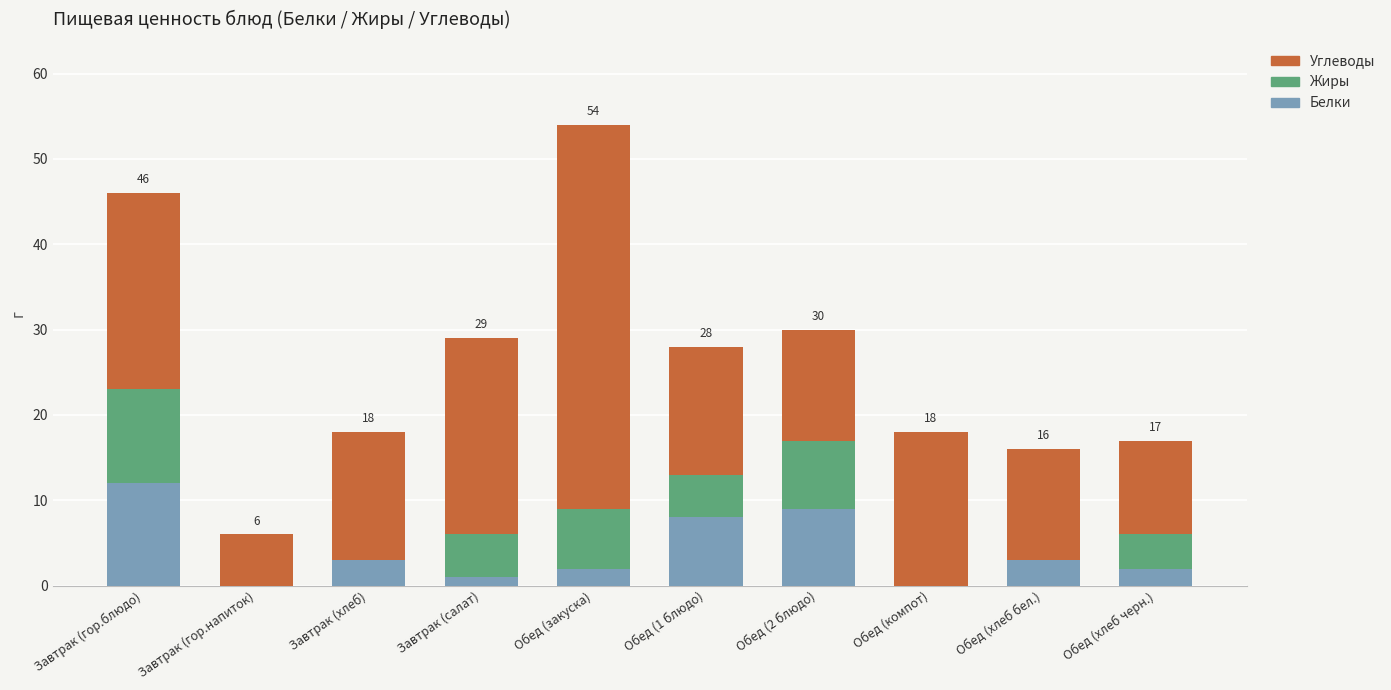

What is the total value across all series at Завтрак (гор.напиток)?

6